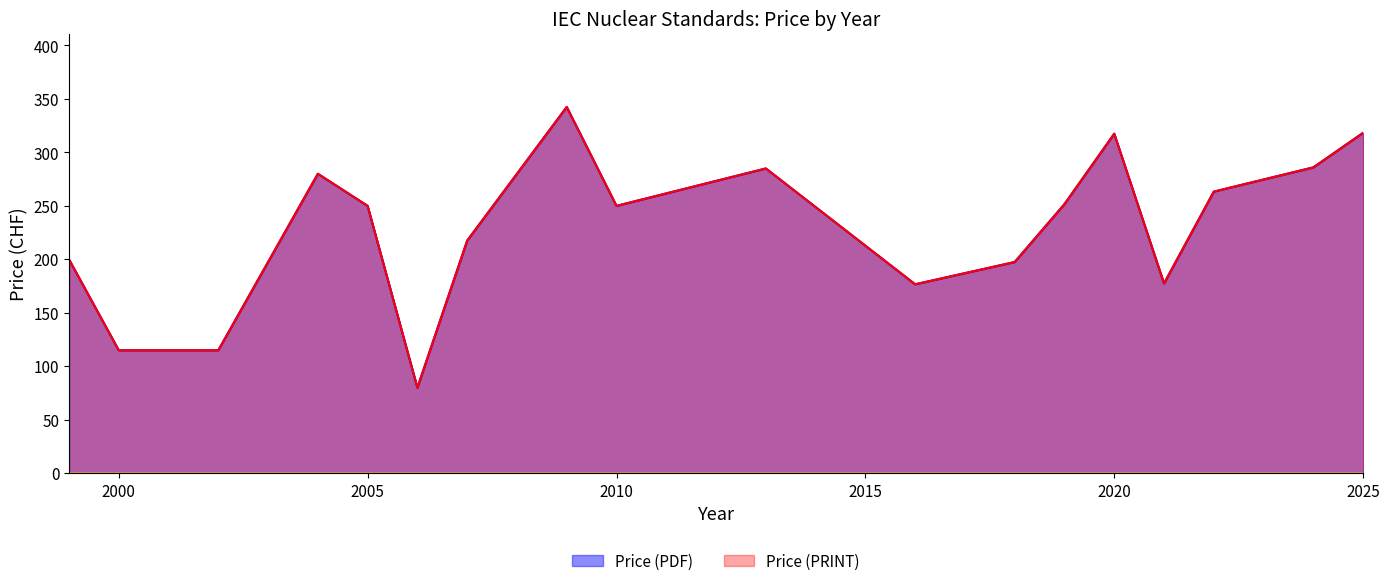

Is it true that Price (PRINT) equals 96 at 7?

False